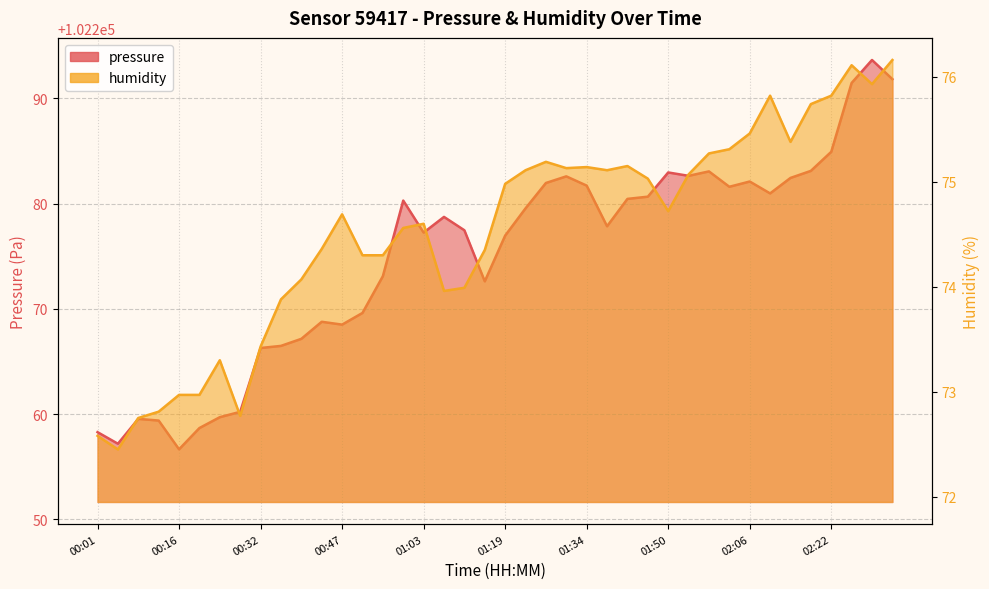

Which label corresponds to the smallest value in the chart?

00:04